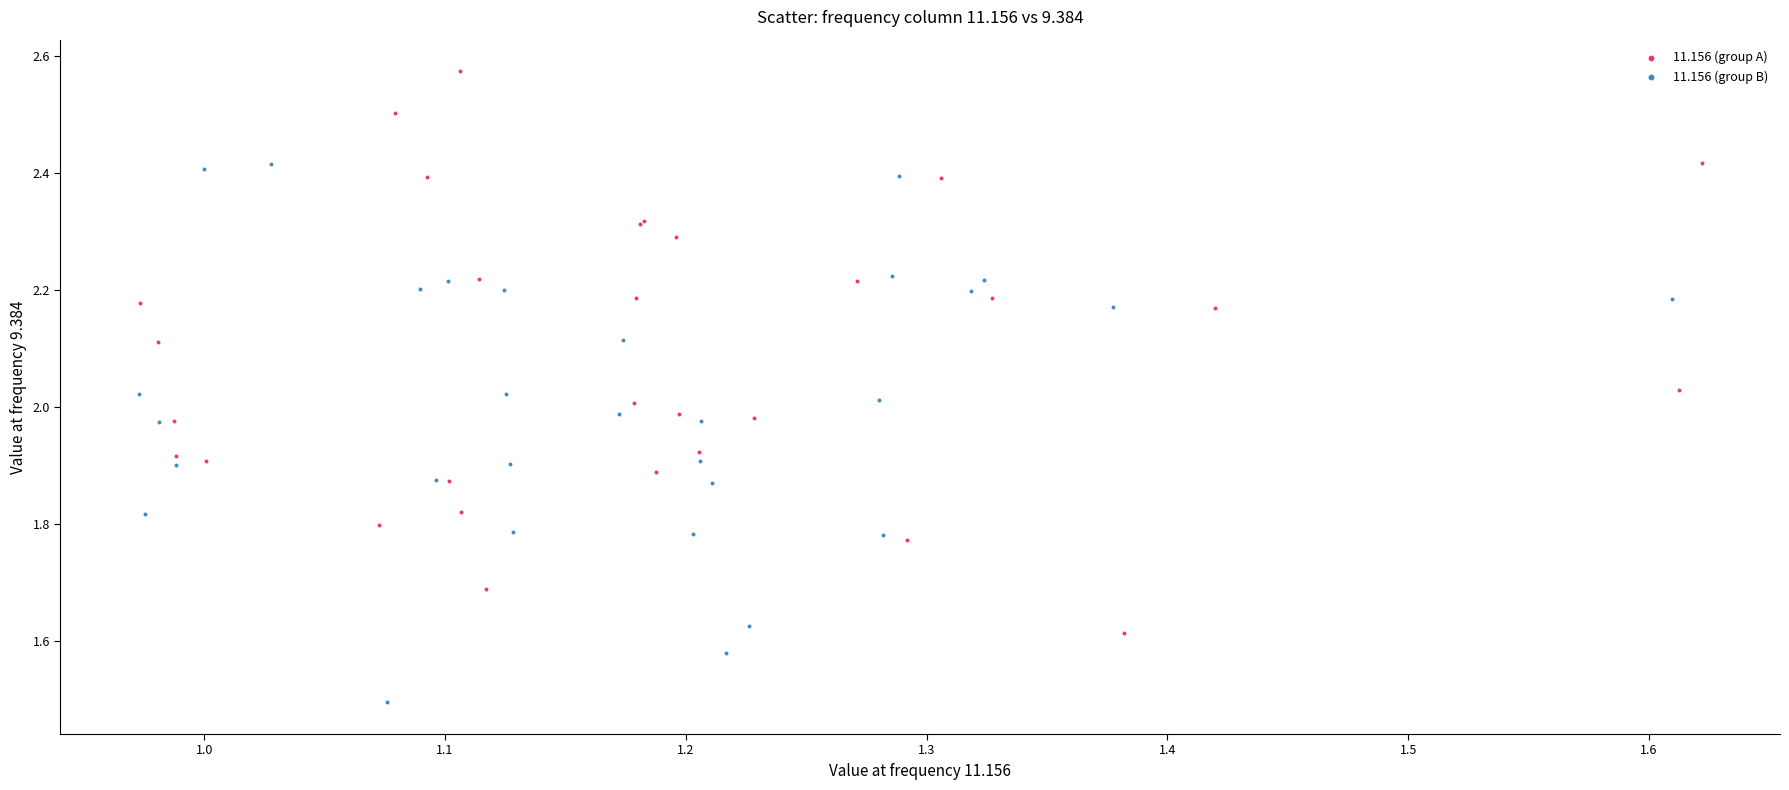

Which series contains the highest Y value?

11.156 (group A)